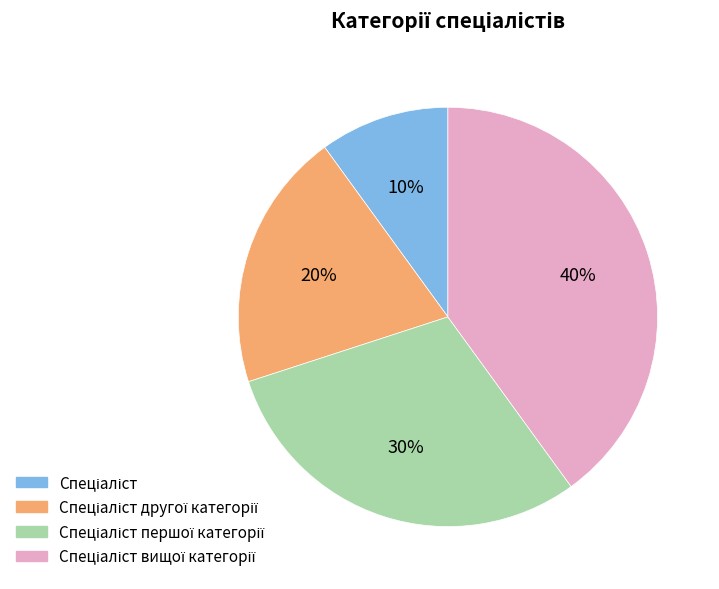

To the nearest percent, what is the difference between the largest and smallest slice percentages?

30%